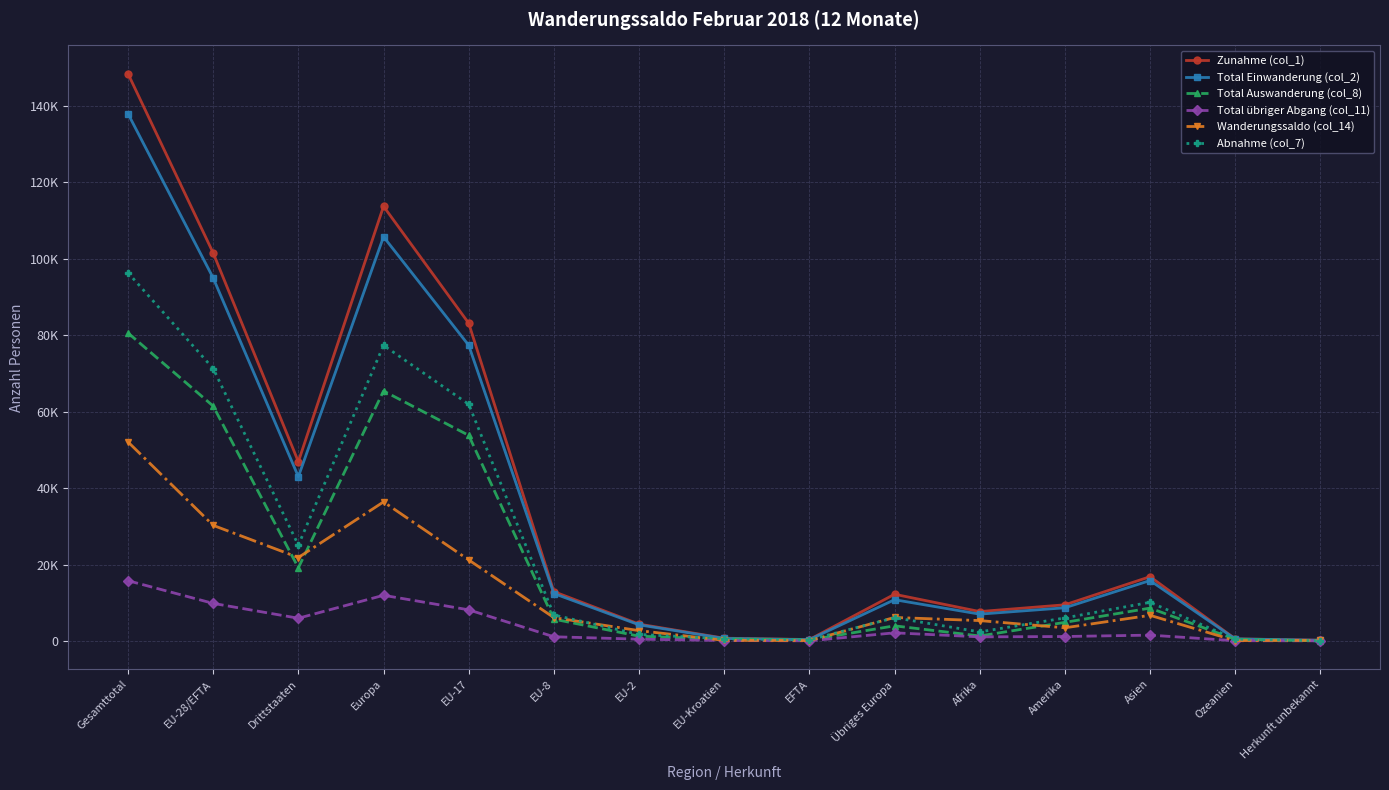

At which category does the chart reach its peak across all series?

Gesamttotal